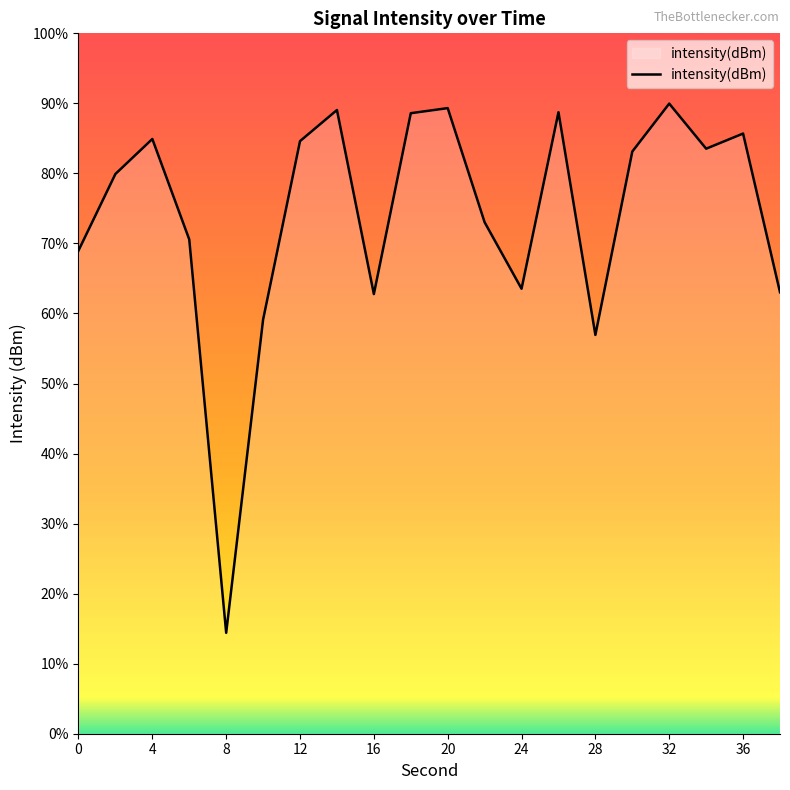

How many points are higher than both their immediate neighbors (excluding endpoints)?

6